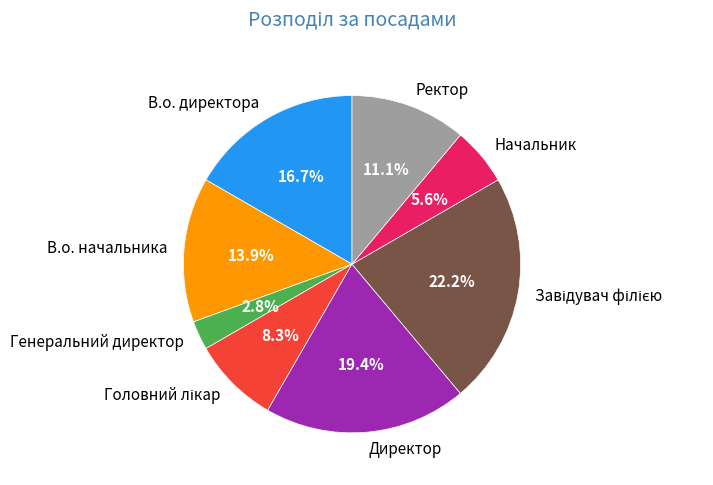

What is the smallest slice in the pie chart?

Генеральний директор